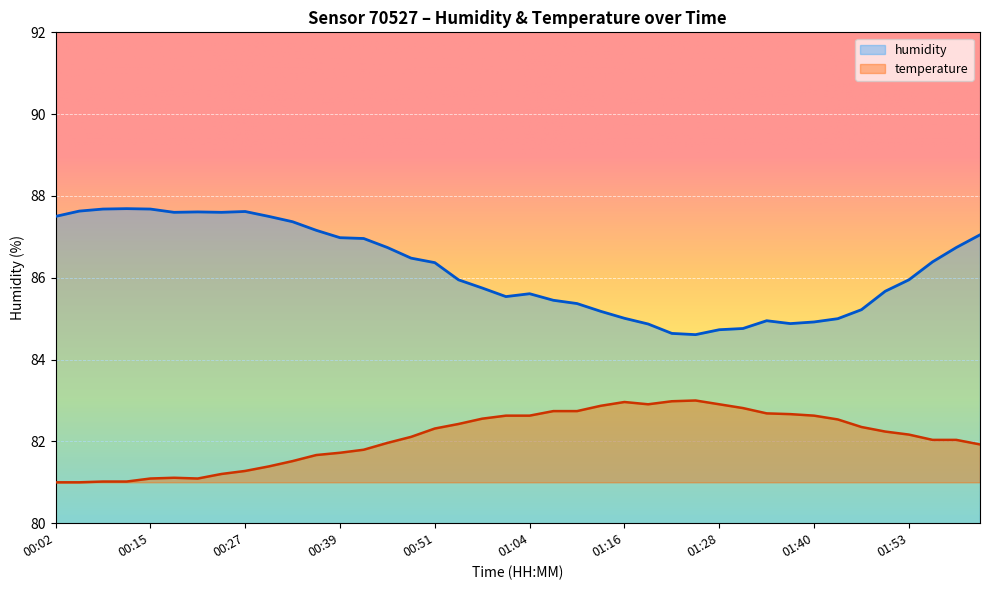

At which category does the data reach its first local valley?

00:18